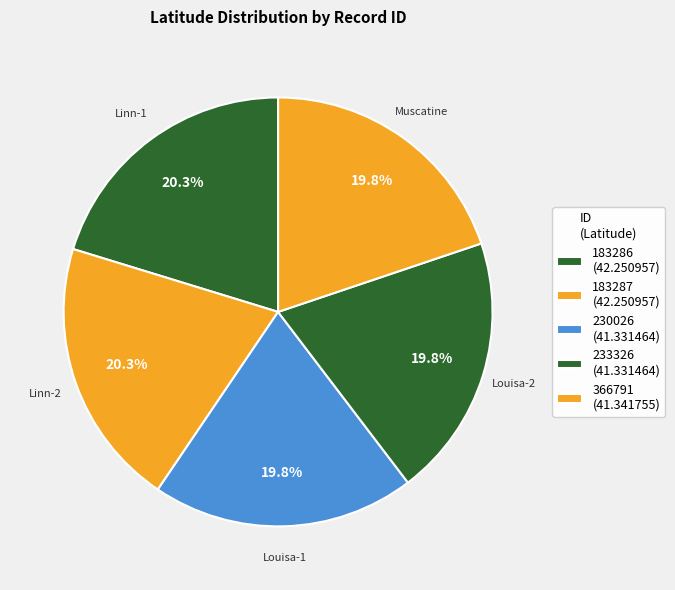

Is the sum of 183286 and 230026 greater than half?

No